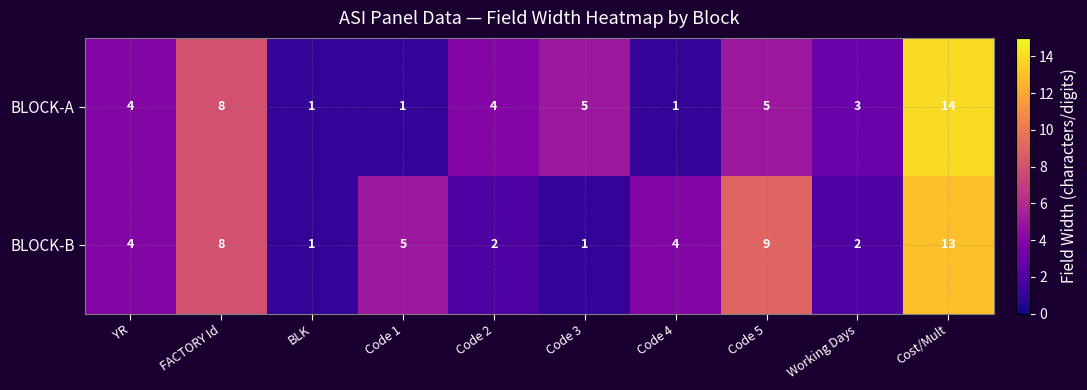

The BLOCK-B series shows 5 at Code 1. True or false?

True